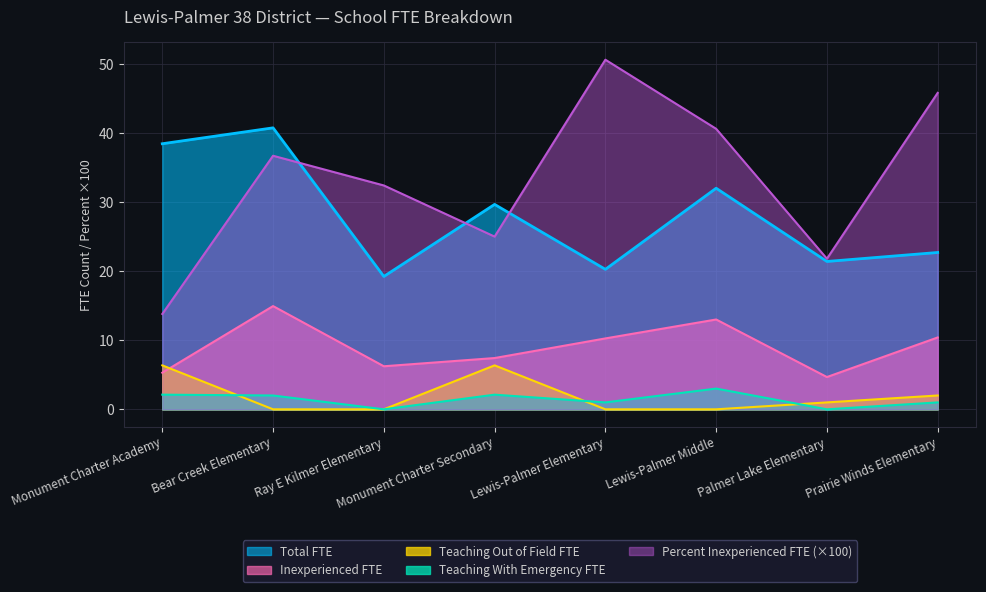

Which series changed the most between Monument Charter Secondary and Lewis-Palmer Elementary?

Percent Inexperienced FTE (×100)